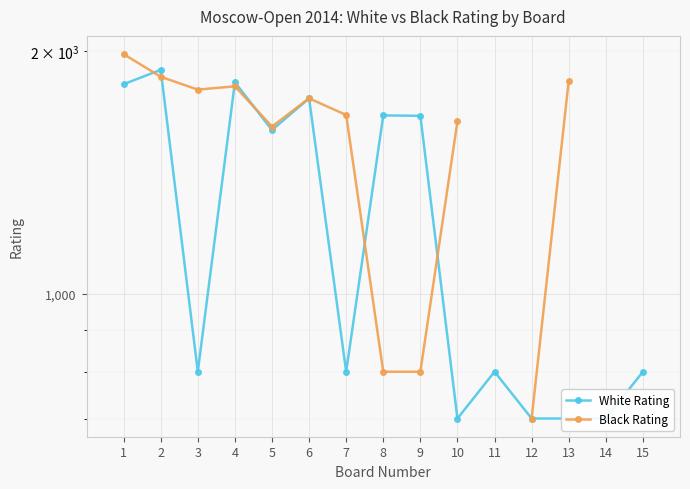

How many times do Black Rating and White Rating cross each other?

6